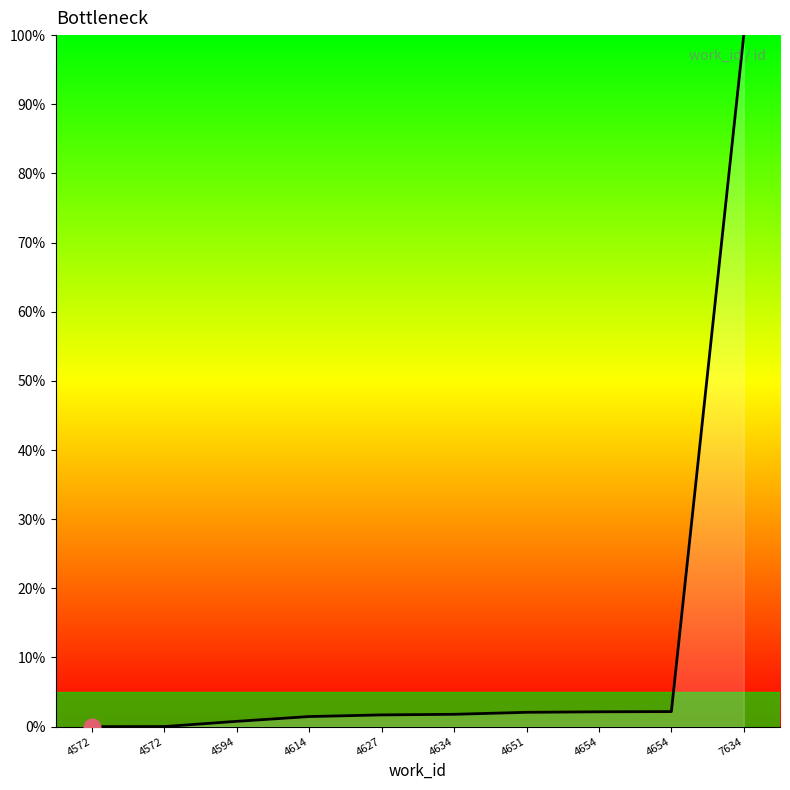

How many lines are shown in the chart?

1